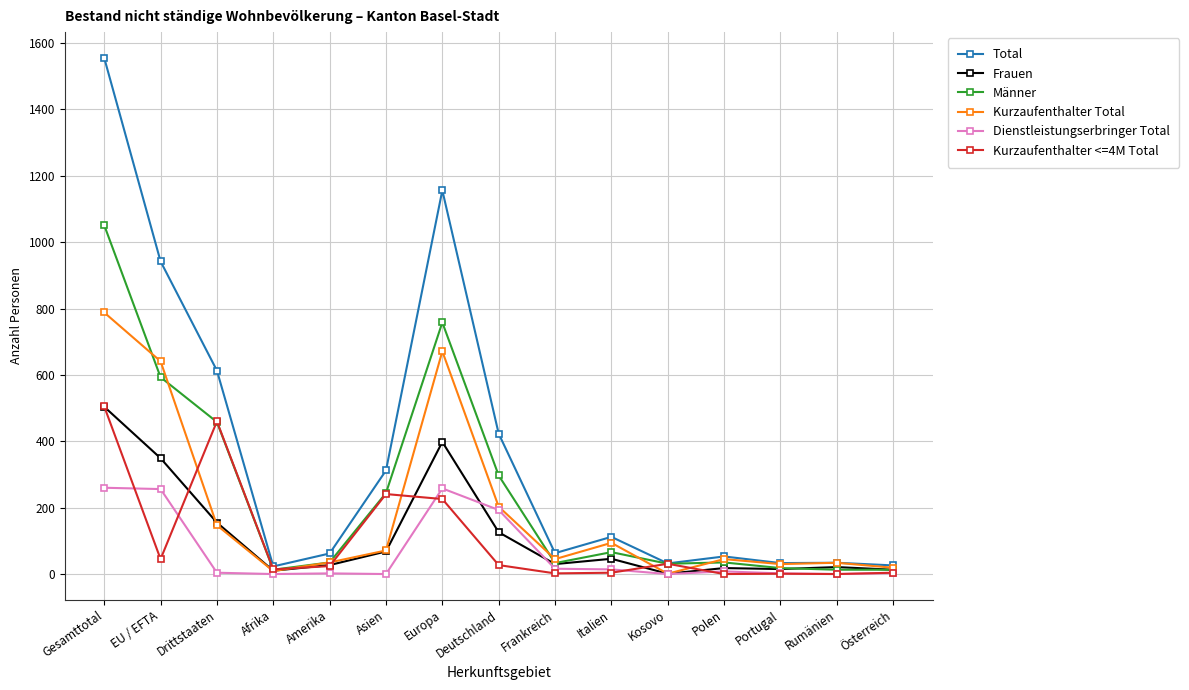

Where is the first local maximum for Kurzaufenthalter Total?

Europa